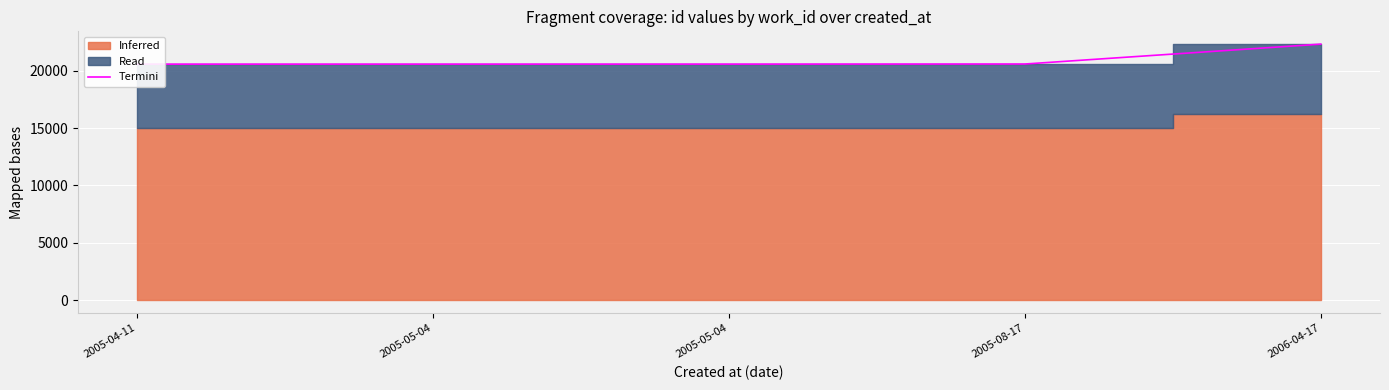

What is the difference between the second highest and second lowest values?

10